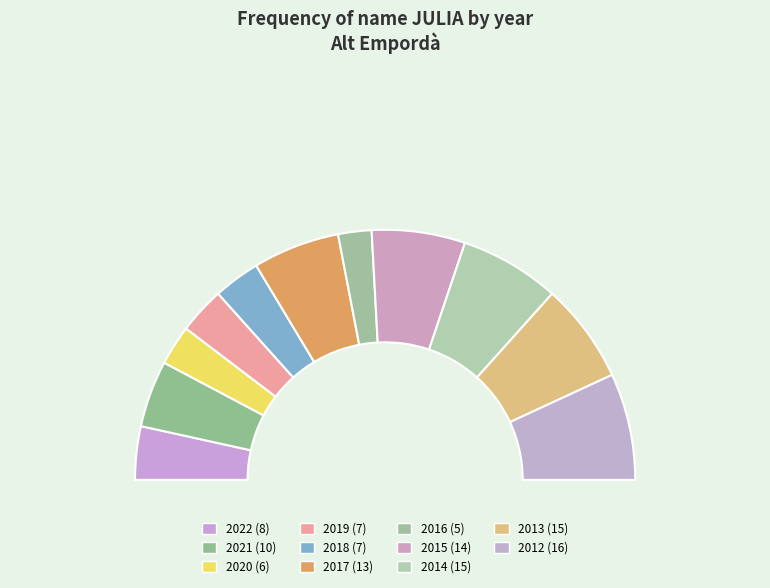

Which slice is the largest?

2012